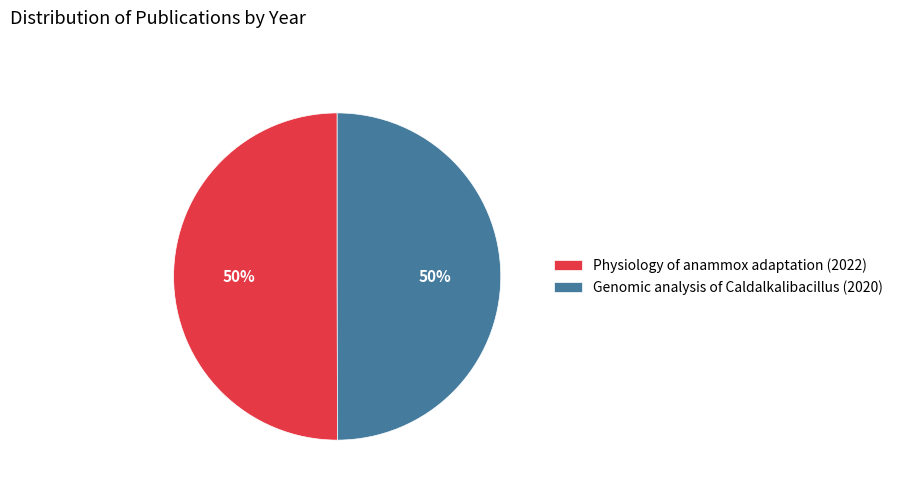

True or false: Genomic analysis of Caldalkalibacillus (2020) accounts for 50% of the total.

True